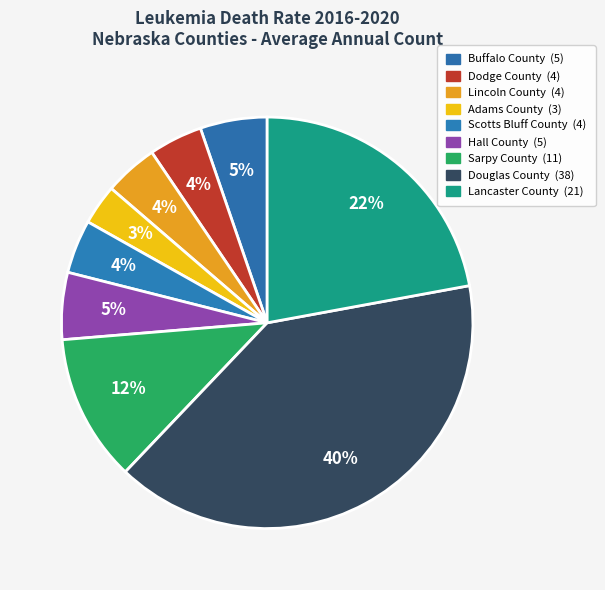

How many slices are in this pie chart?

9